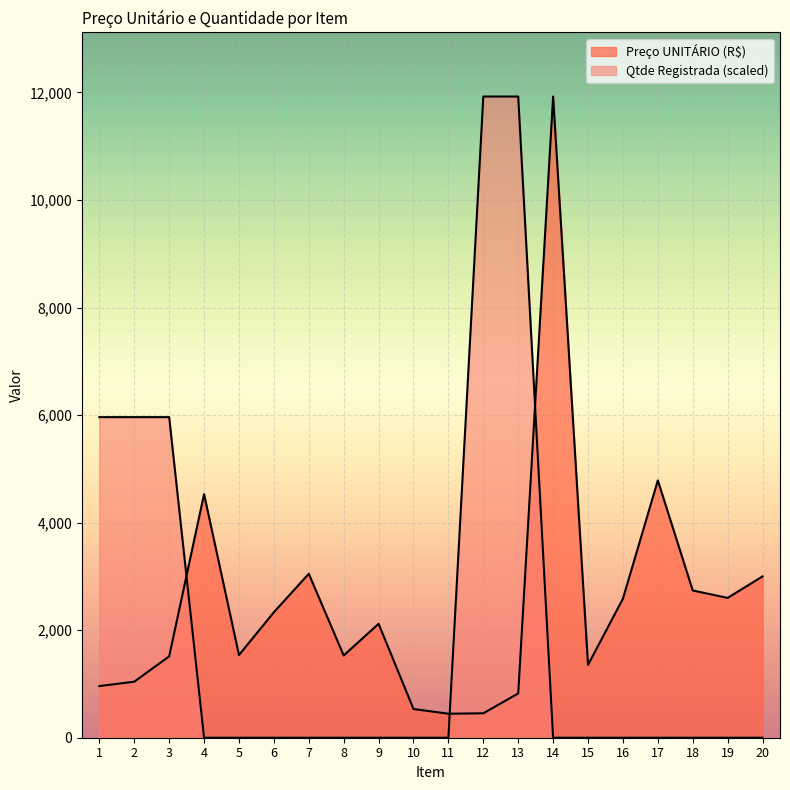

What is the total value across all series at 3?

7474.6